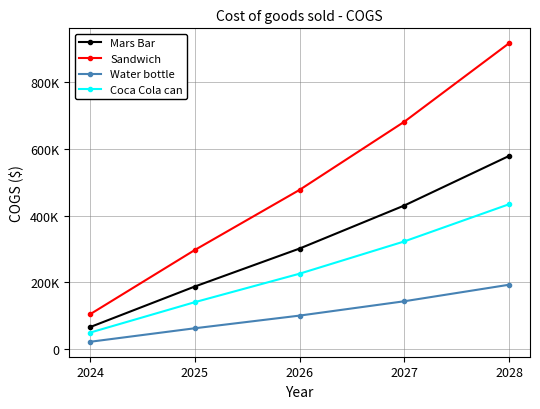

Reading left to right, list all the values displayed in this chart.

Mars Bar: 2024=65940.0	2025=187574.9	2026=301339.1	2027=430312.3	2028=578843.6
Sandwich: 2024=104405.0	2025=296993.7	2026=477120.3	2027=681327.8	2028=916502.3
Water bottle: 2024=21980.0	2025=62525.0	2026=100446.4	2027=143437.4	2028=192947.9
Coca Cola can: 2024=49455.0	2025=140681.2	2026=226004.4	2027=322734.2	2028=434132.7